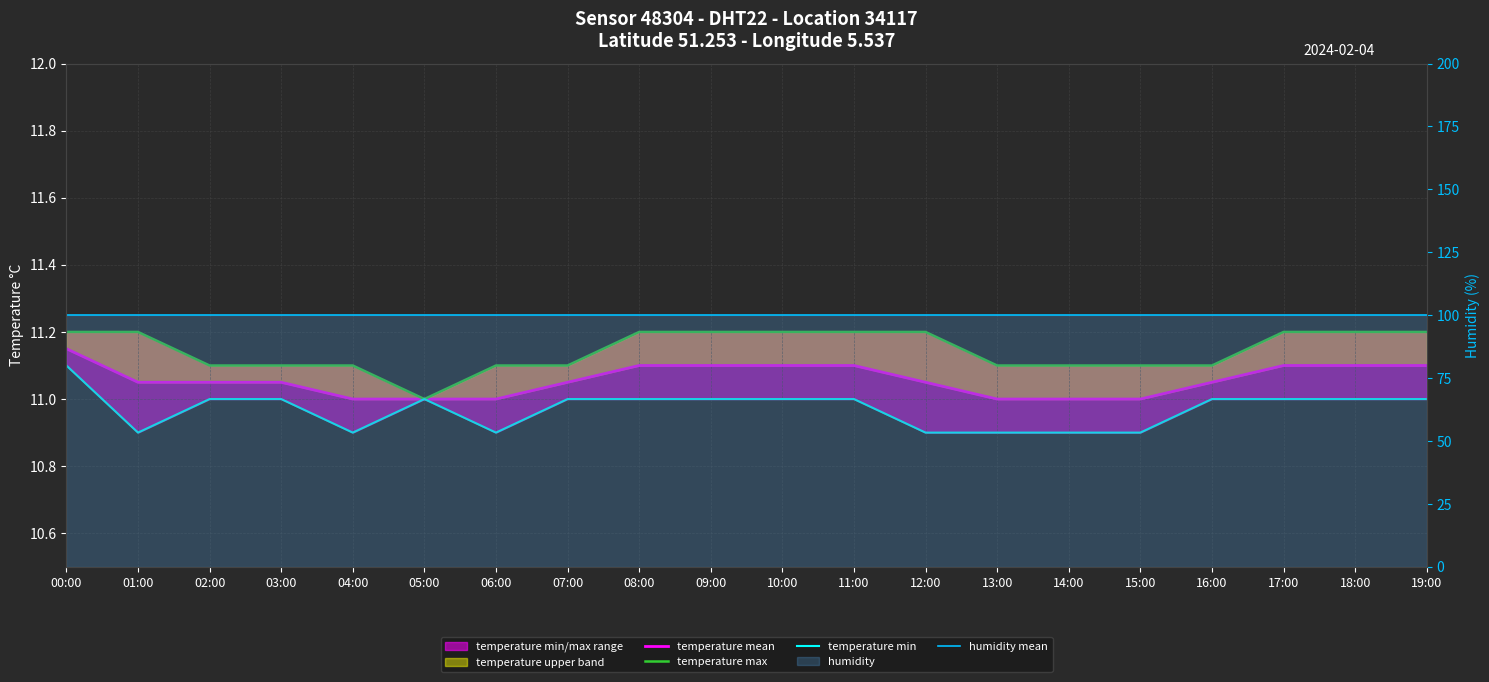

What is the value of the temperature min point at the 8th from the left?

11.0